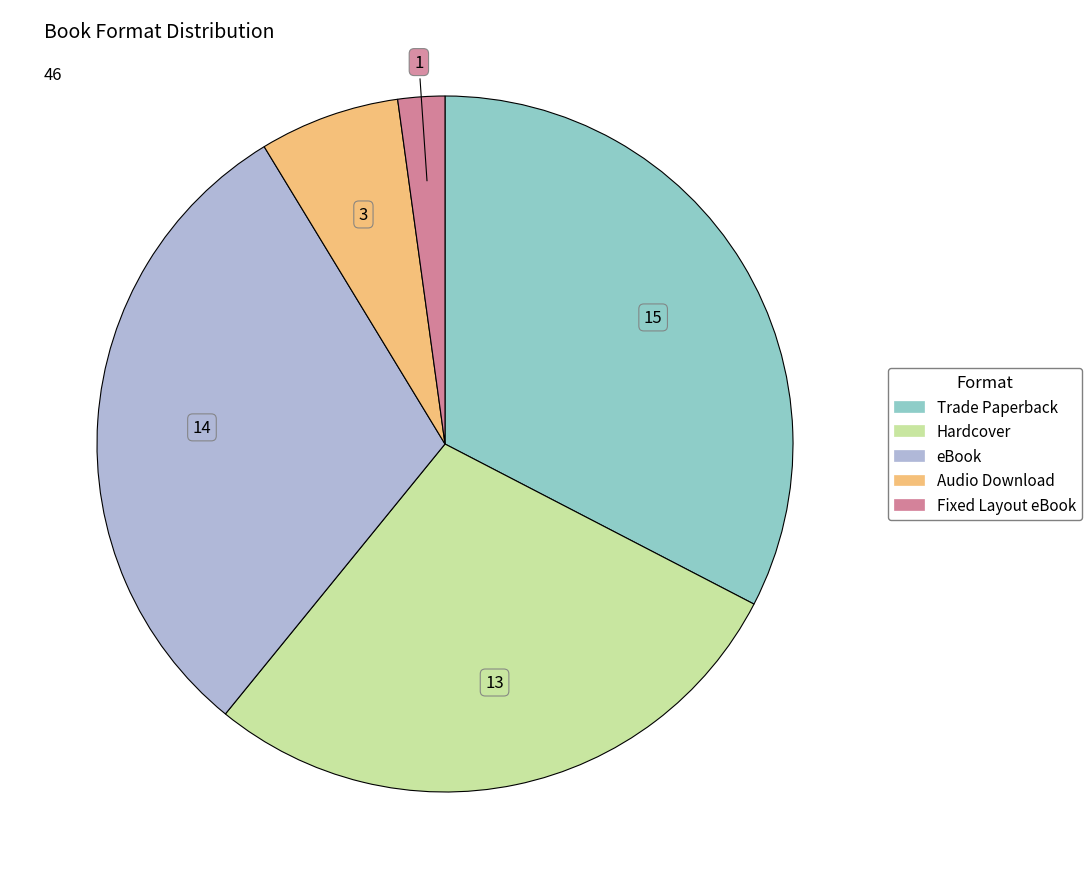

Which has a higher value, eBook or Audio Download?

eBook